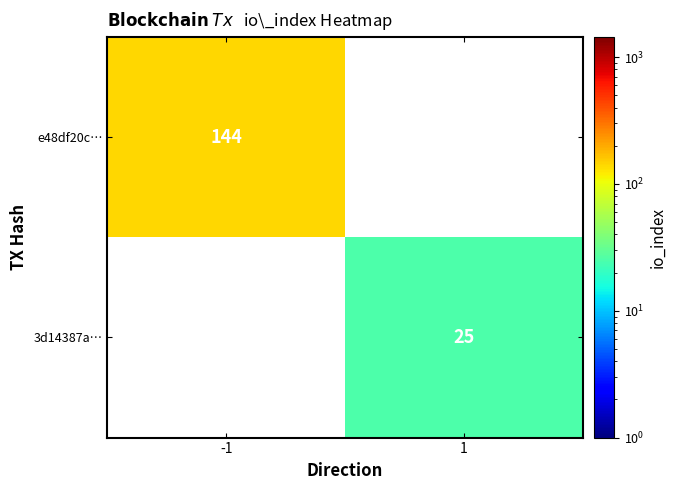

Is the value of e48df20c… at -1 greater than the value of 3d14387a… at 1?

Yes